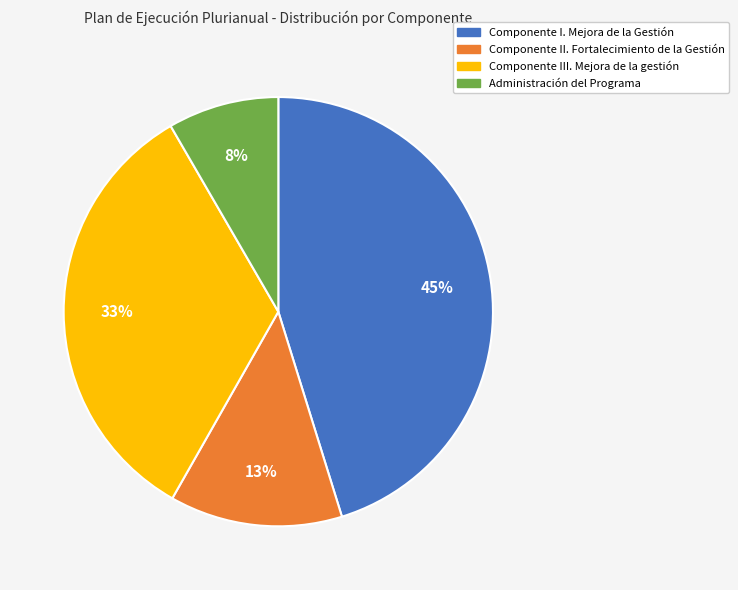

Rank the categories by value from lowest to highest.

Administración del Programa, Componente II. Fortalecimiento de la Gestión, Componente III. Mejora de la gestión, Componente I. Mejora de la Gestión